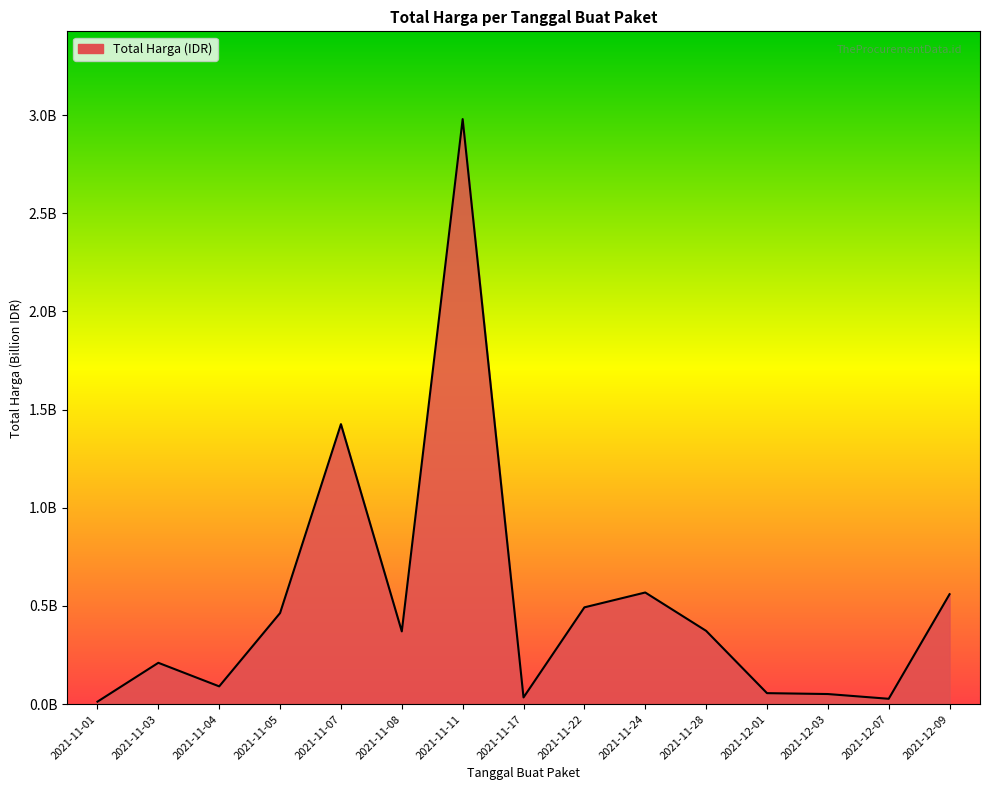

Which label corresponds to the largest value in the chart?

2021-11-11